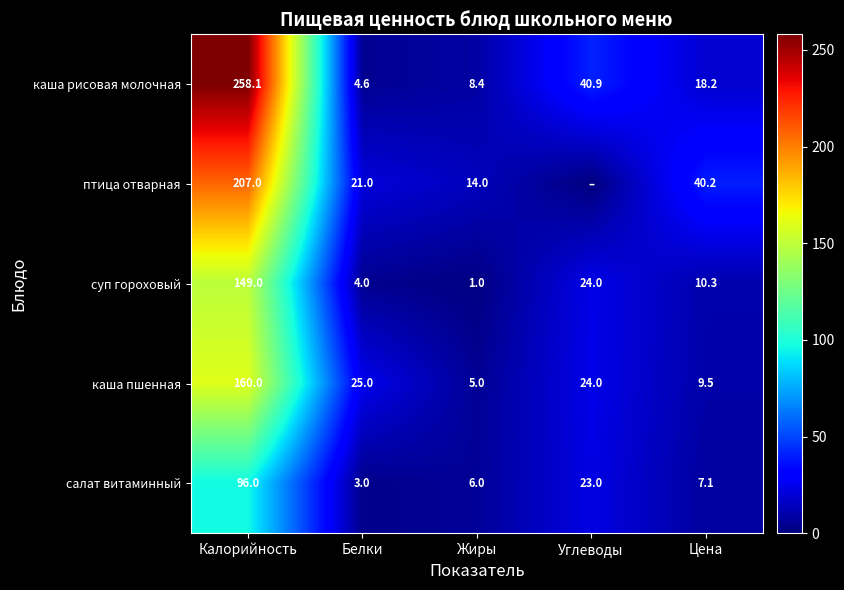

Which series changed the most between Калорийность and Жиры?

каша рисовая молочная